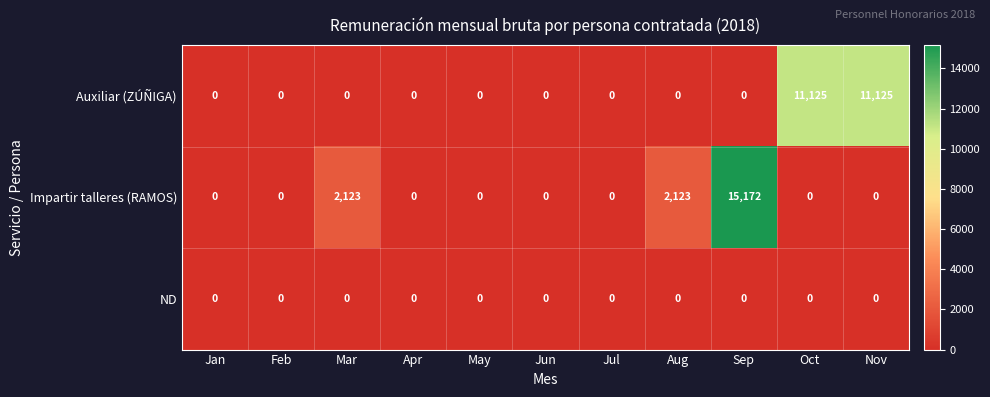

Which series has the largest range (max minus min)?

Impartir talleres (RAMOS)